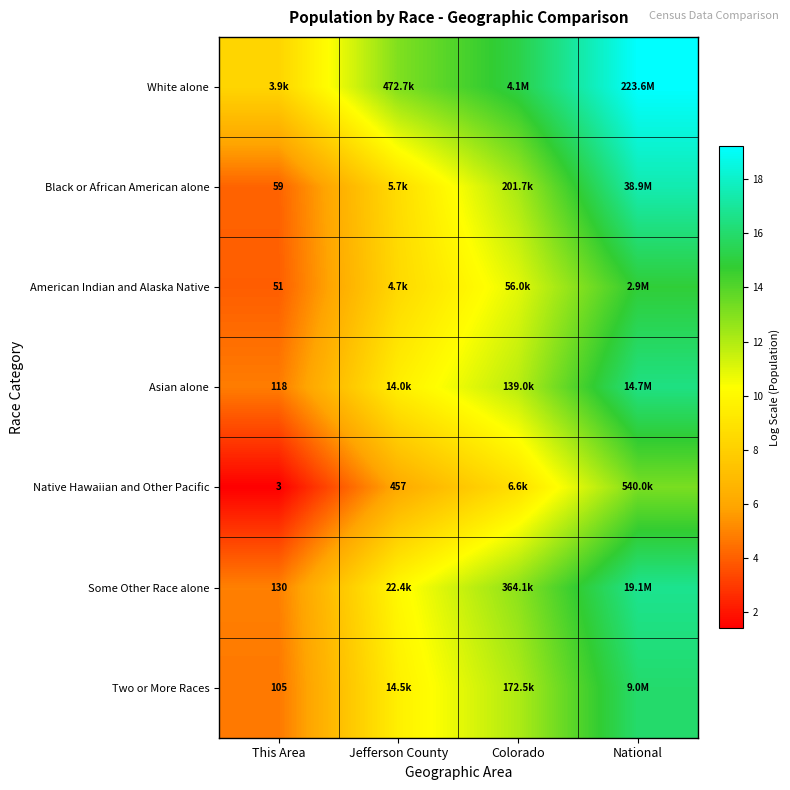

At which label does Some Other Race alone reach its peak?

National